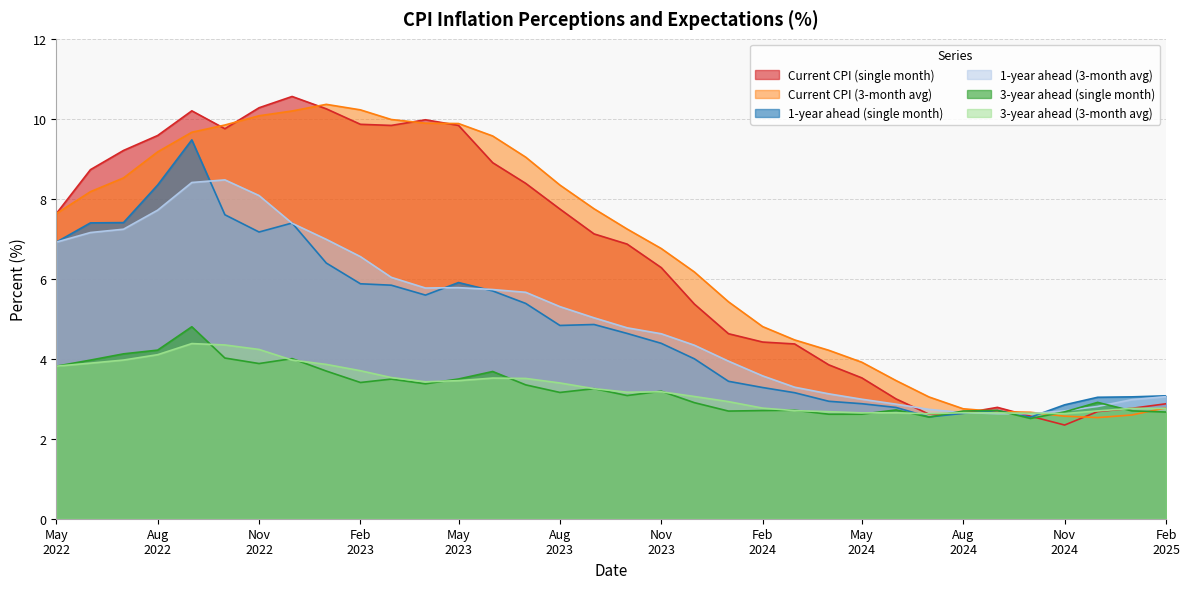

Is the value of 1-year ahead (3-month avg) at 2023-09-01 greater than the value of 3-year ahead (3-month avg) at 2024-01-01?

Yes